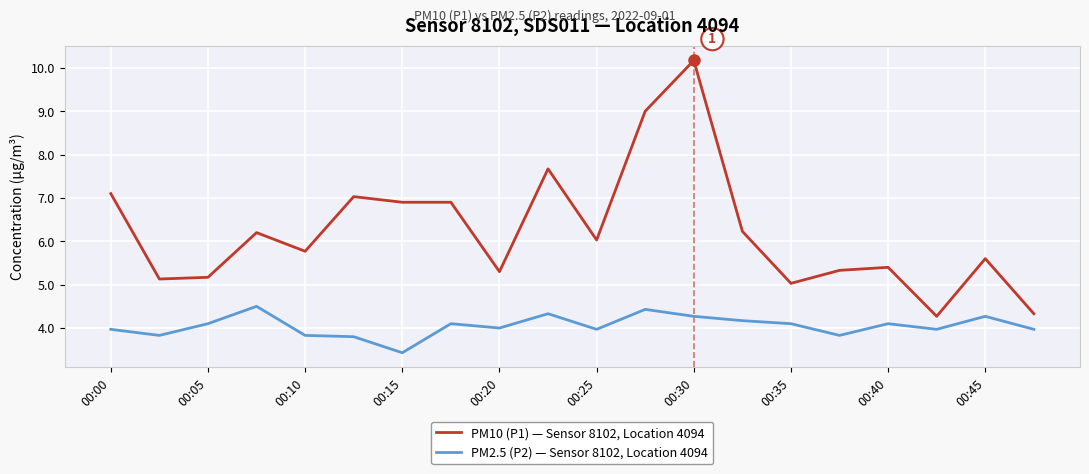

How many lines are shown in the chart?

2